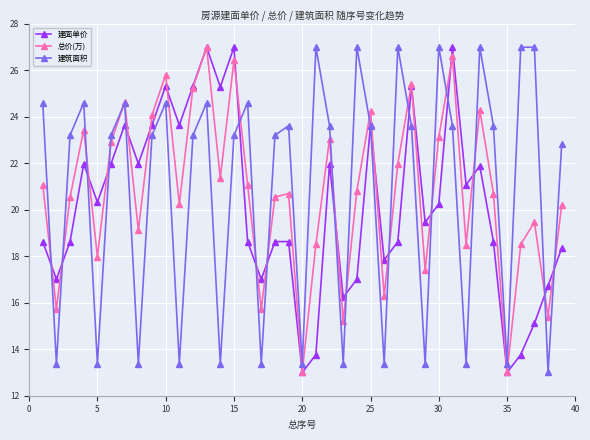

Rank the series by their average value, from highest to lowest.

建筑面积, 总价(万), 建面单价